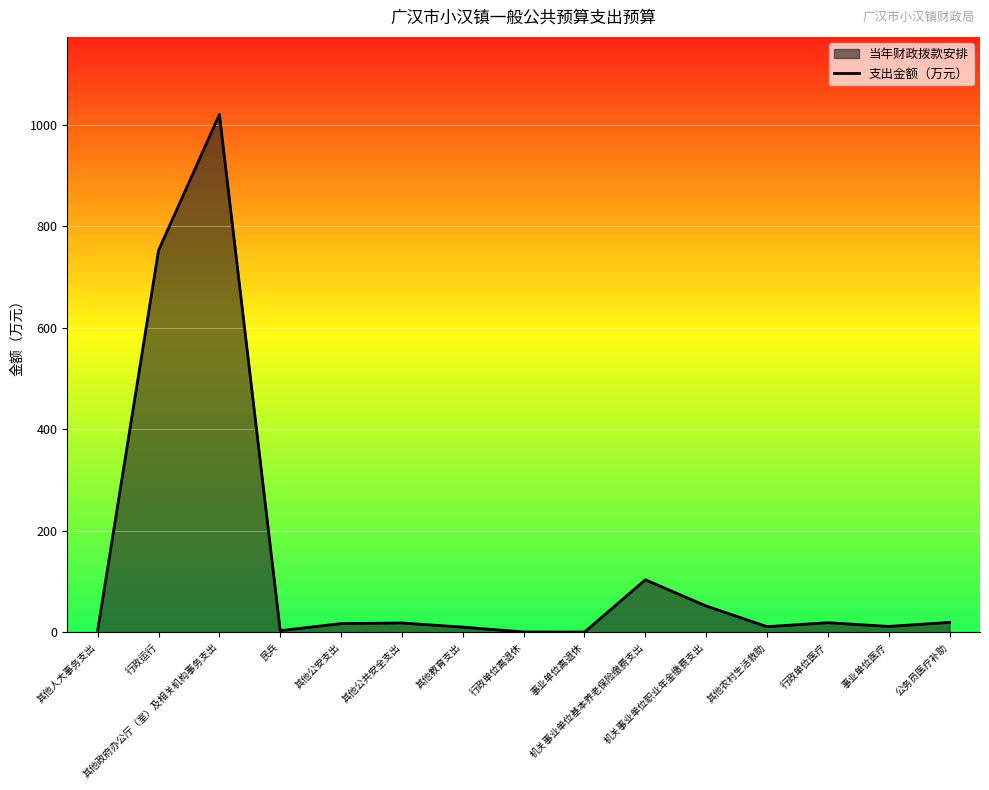

How many points are lower than both their immediate neighbors (excluding endpoints)?

4